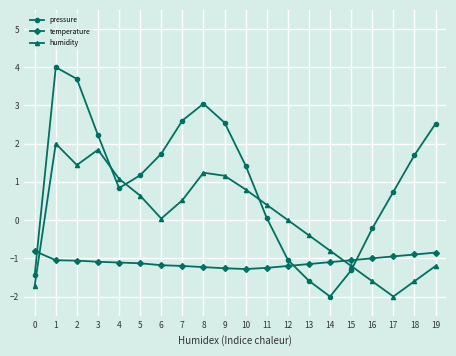

How many data points in pressure are less than 1?

9